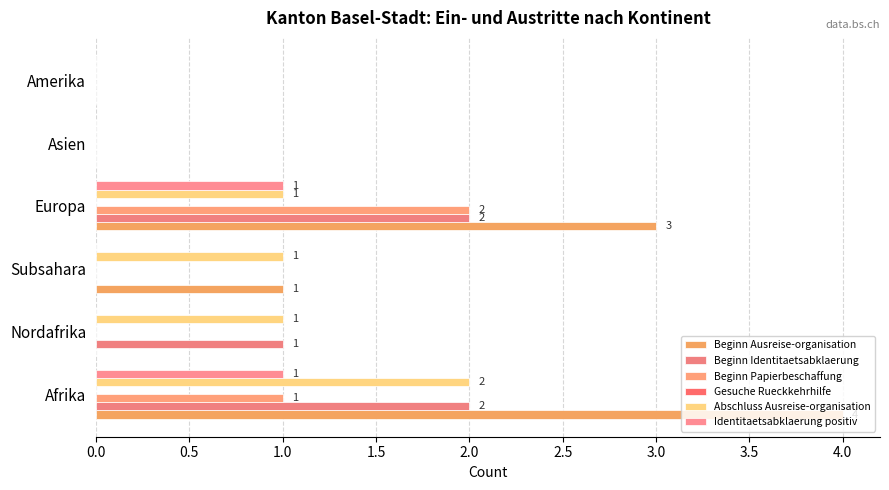

How many Beginn Ausreise-organisation values are between 0 and 3?

5